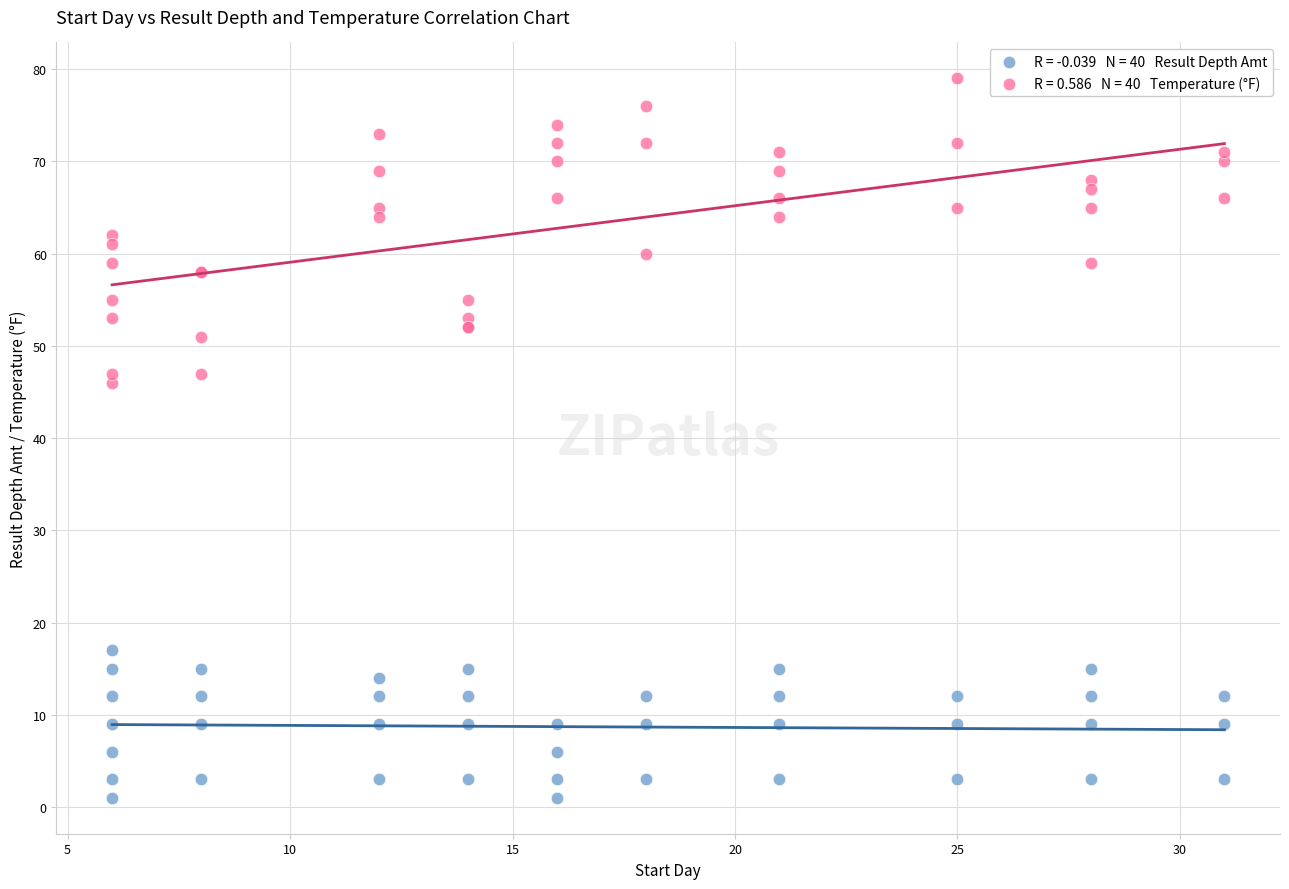

Across all series, what Y value is closest to 40?

46